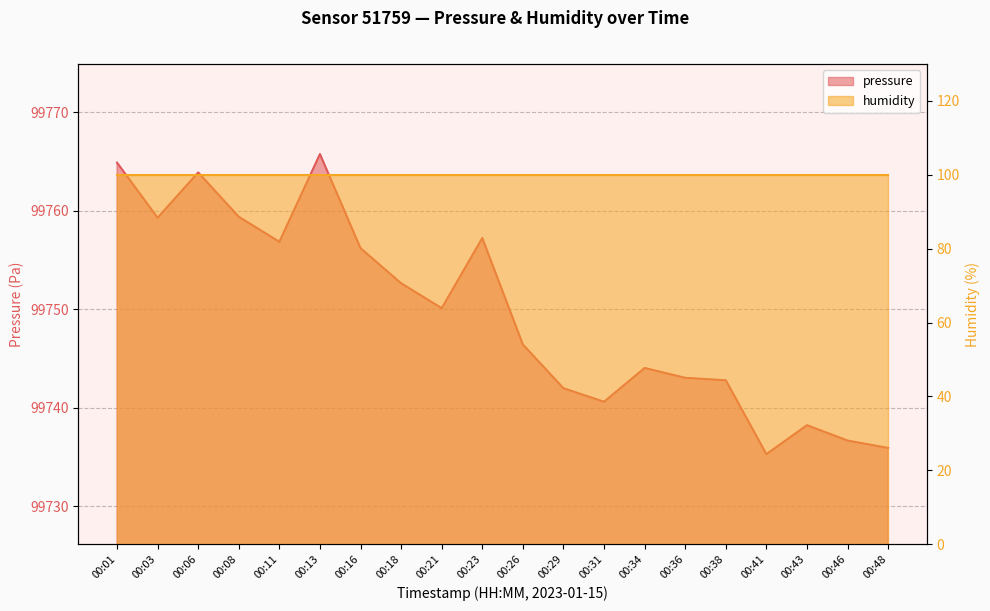

What value does the data have at 00:41?

99735.3